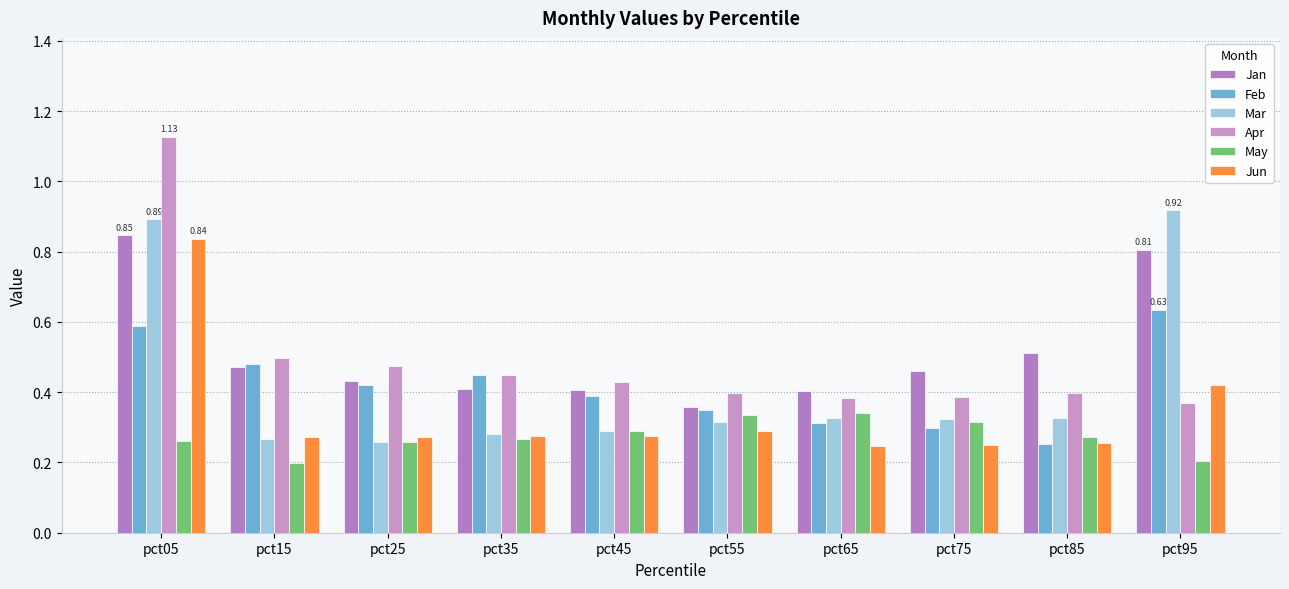

How many groups of bars are there?

10